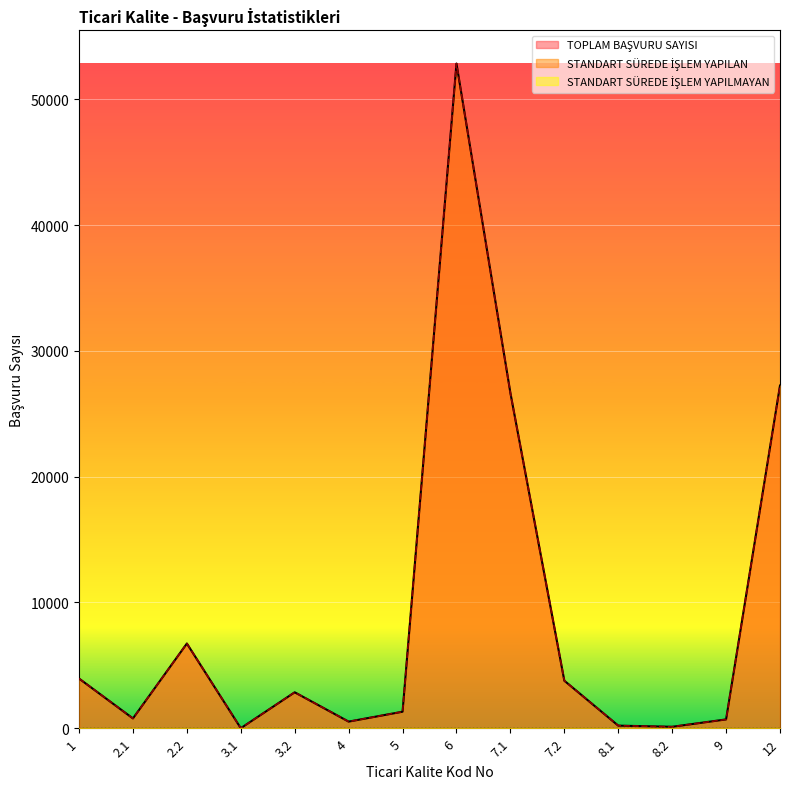

Reading right to left, transcribe all the data shown in this chart.

TOPLAM BAŞVURU SAYISI: 27245	701	116	207	3781	26655	52845	1314	527	2858	4	6735	780	3952
STANDART SÜREDE İŞLEM YAPILAN: 27245	701	116	207	3781	26651	52842	1314	527	2858	4	6735	780	3951
STANDART SÜREDE İŞLEM YAPILMAYAN: 0	0	0	0	0	4	3	0	0	0	0	0	0	1